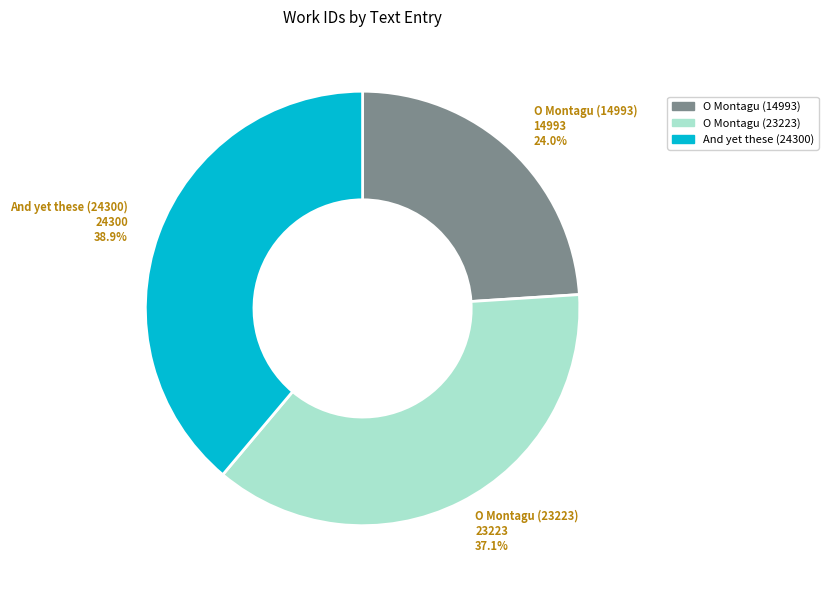

Does any single category account for the majority?

No